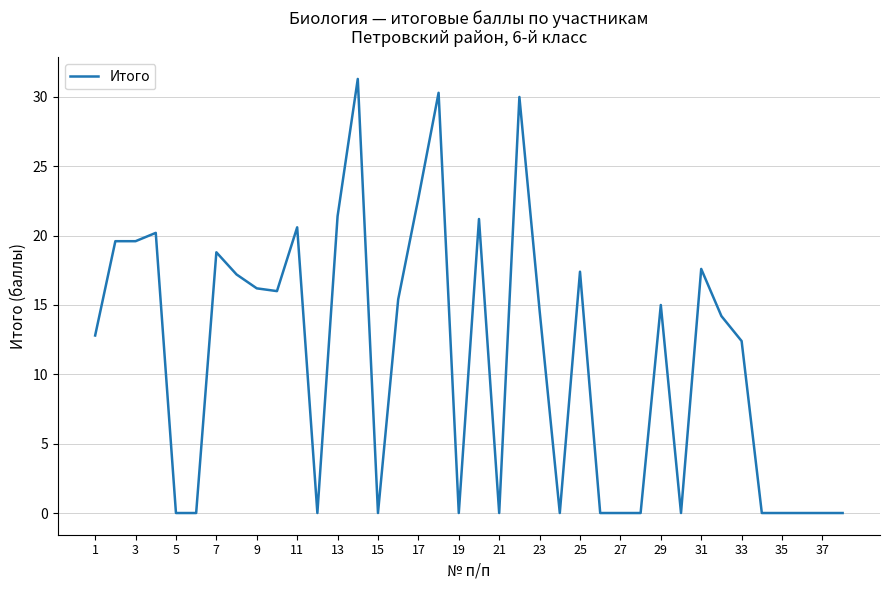

What is the greatest value displayed?

31.3